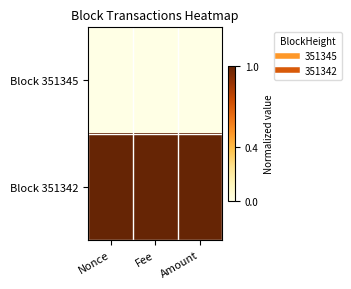

Which series has the largest total across all categories?

Block 351342